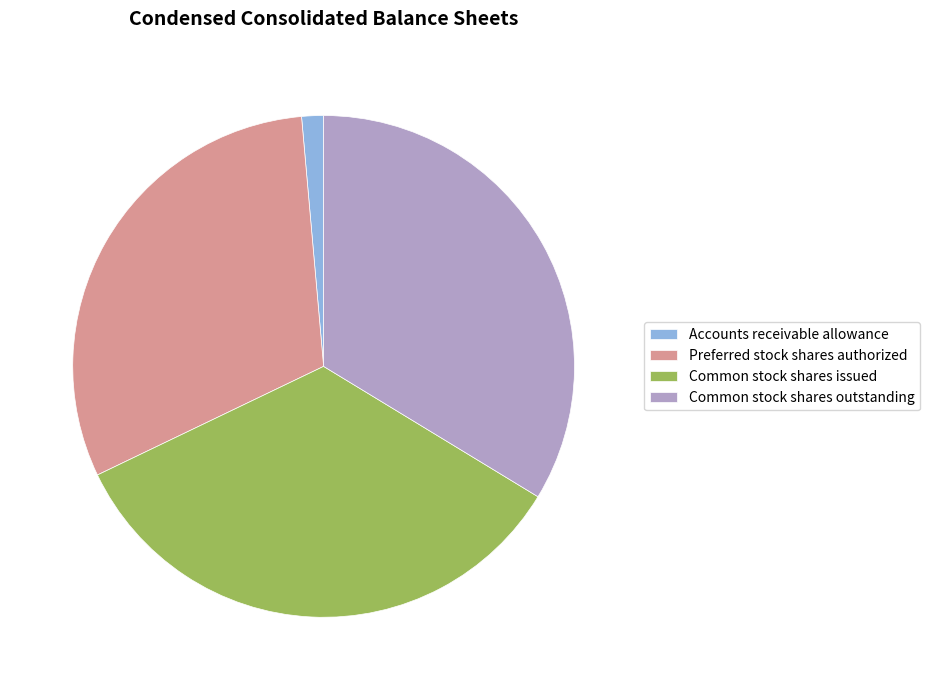

Which category has the smallest portion of the pie?

Accounts receivable allowance